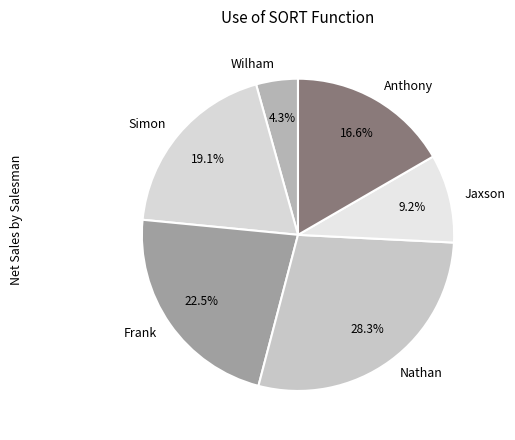

Is the sum of Frank and Wilham greater than half?

No